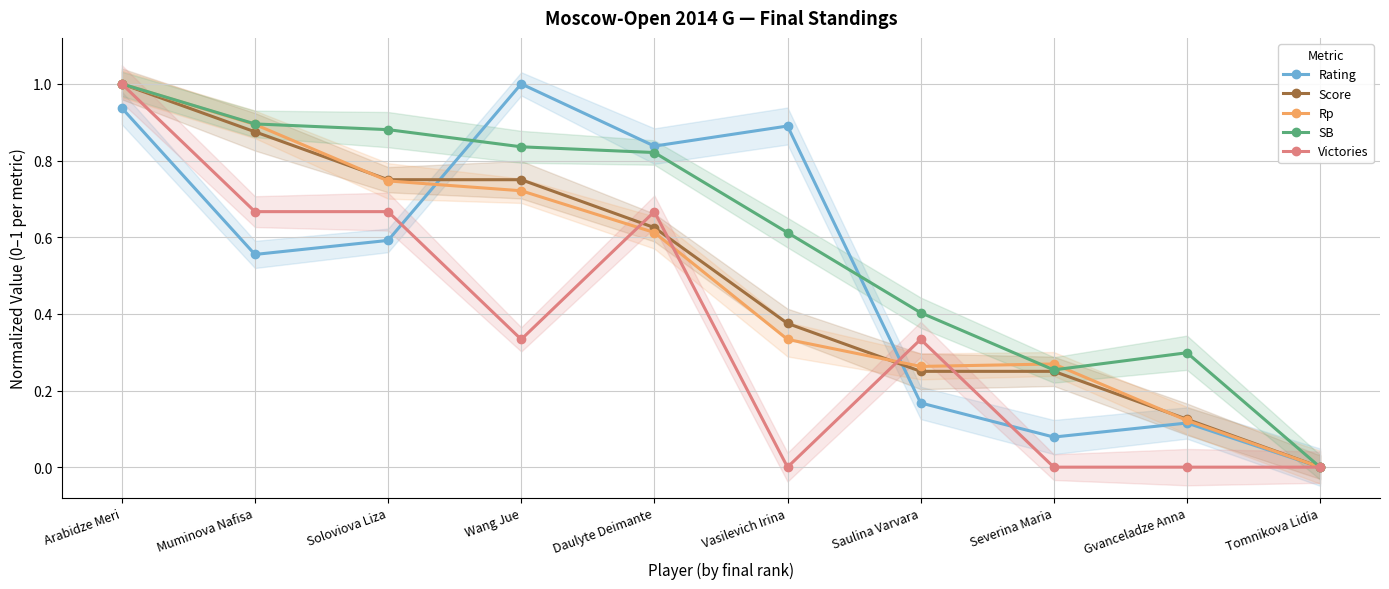

The value of Rp at Muminova Nafisa is 0.9. True or false?

True